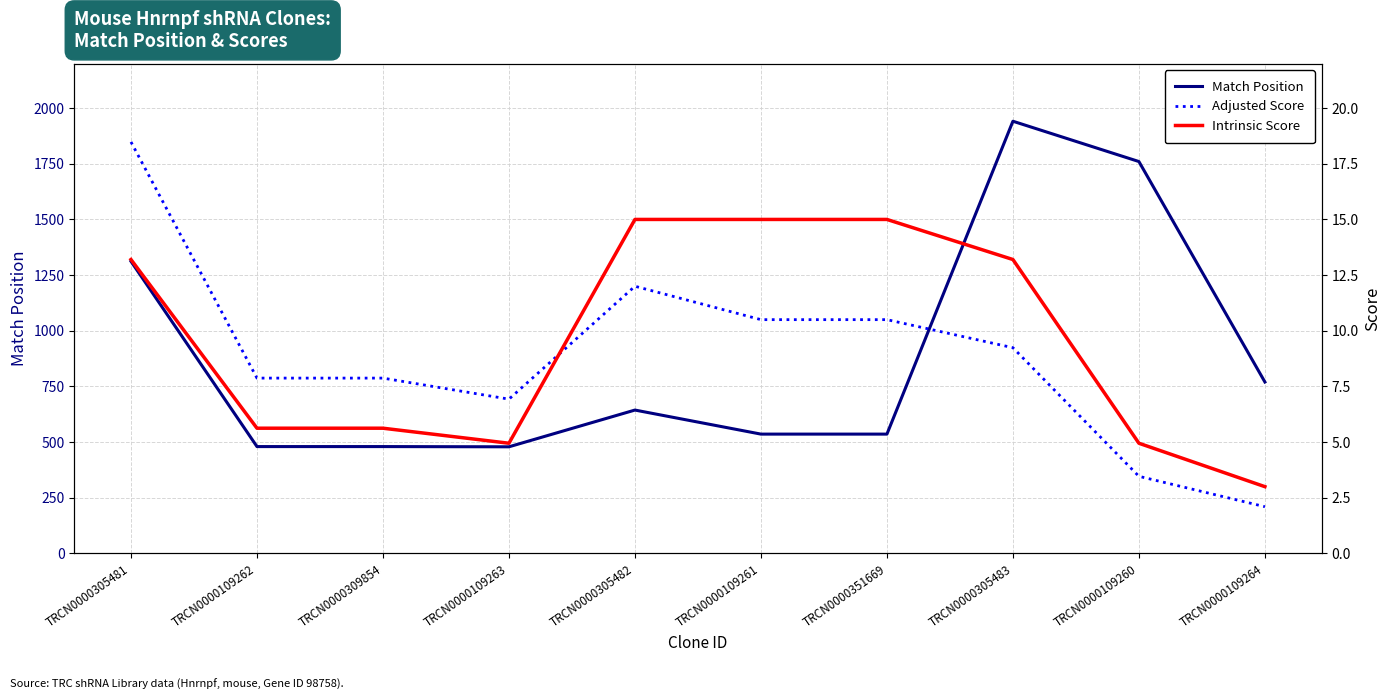

What is the greatest value displayed?

1941.0